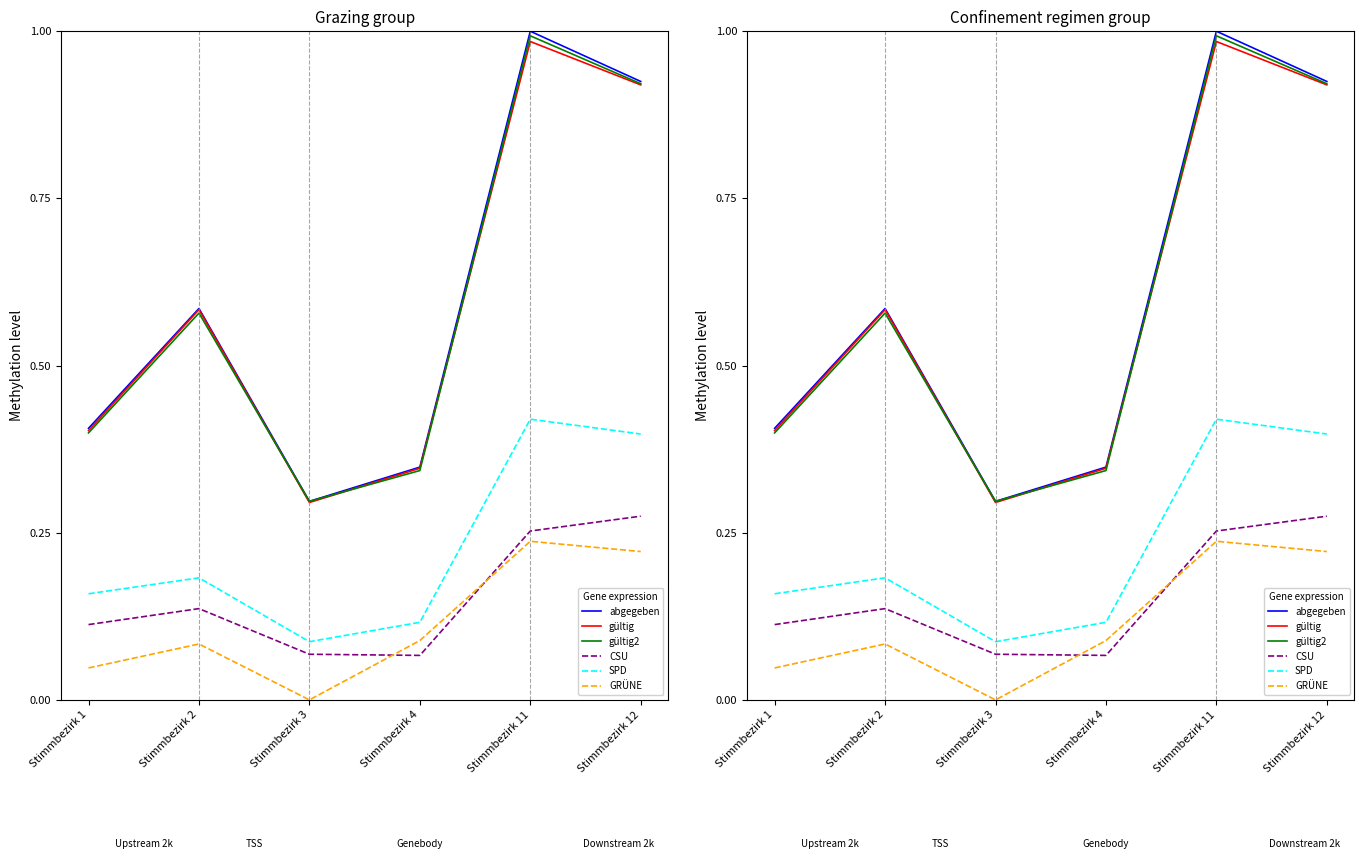

What is the difference between the maximum and minimum values in the CSU series?

0.2